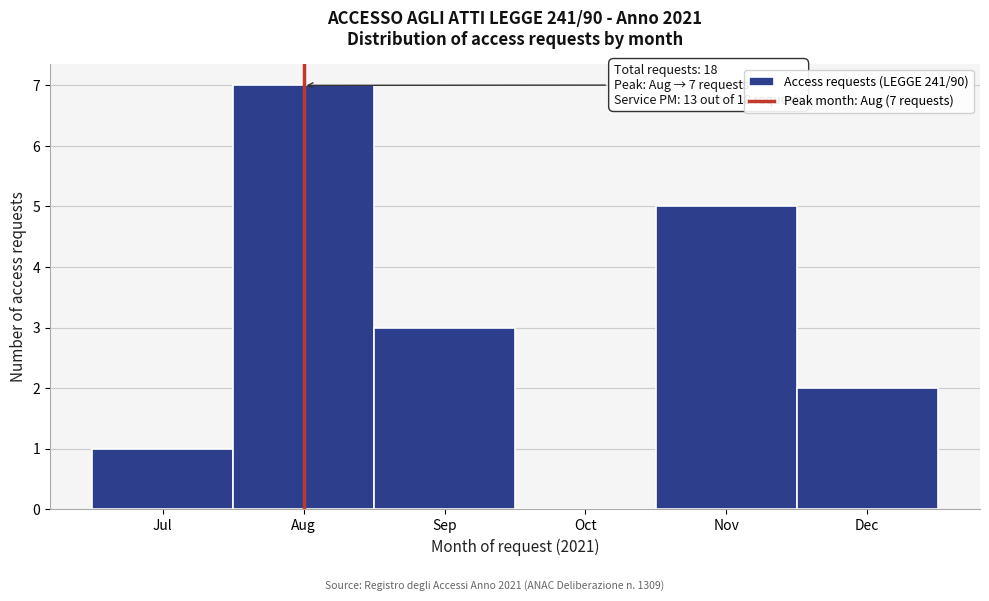

Reading right to left, list all the values displayed in this chart.

Dec=2	Nov=5	Oct=0	Sep=3	Aug=7	Jul=1